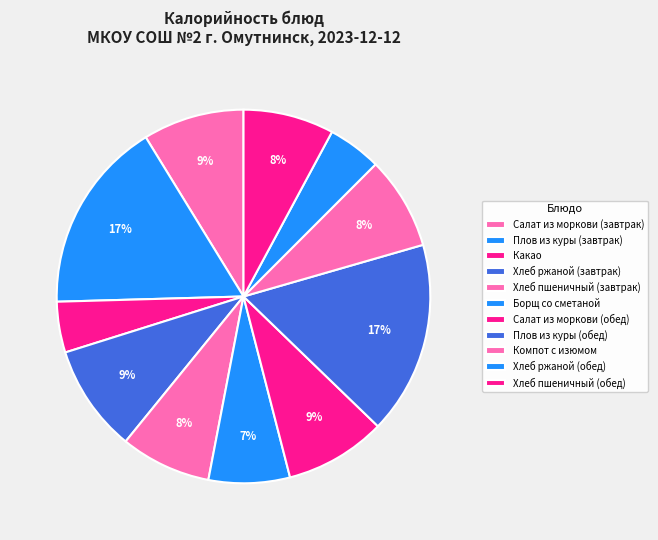

To the nearest percent, what portion does Хлеб пшеничный (обед) represent?

8%